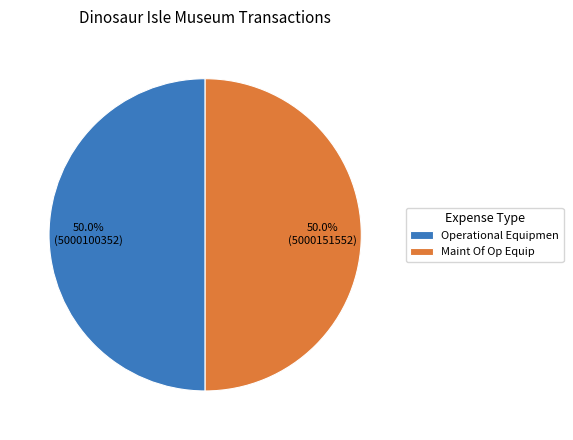

How many slices are in this pie chart?

2